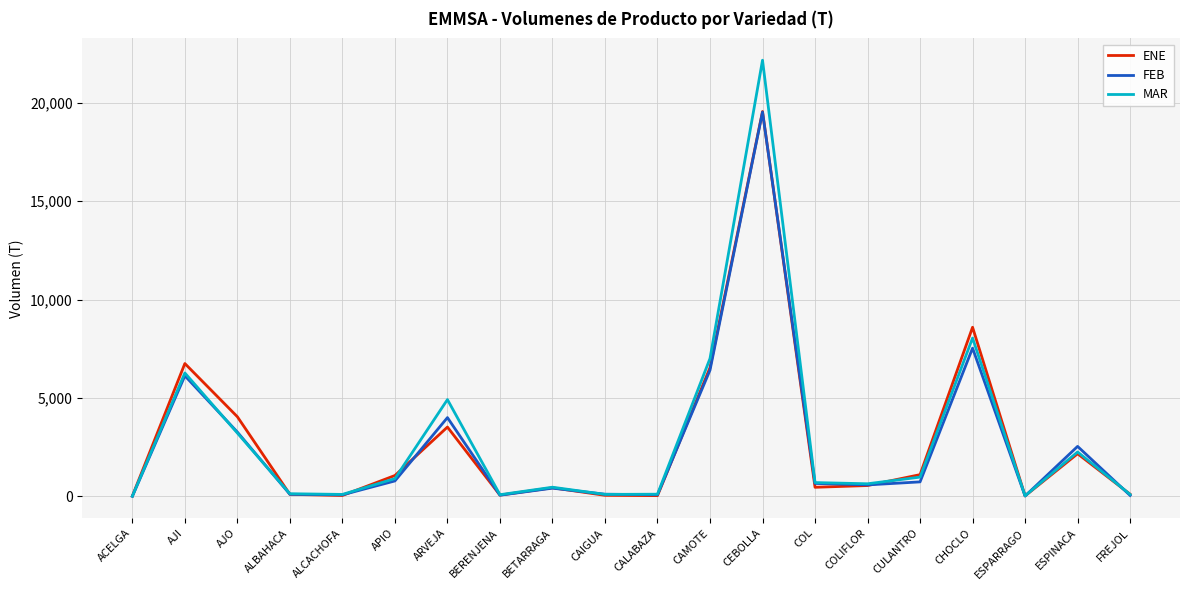

What is the difference between the highest and lowest values at CHOCLO?

1061